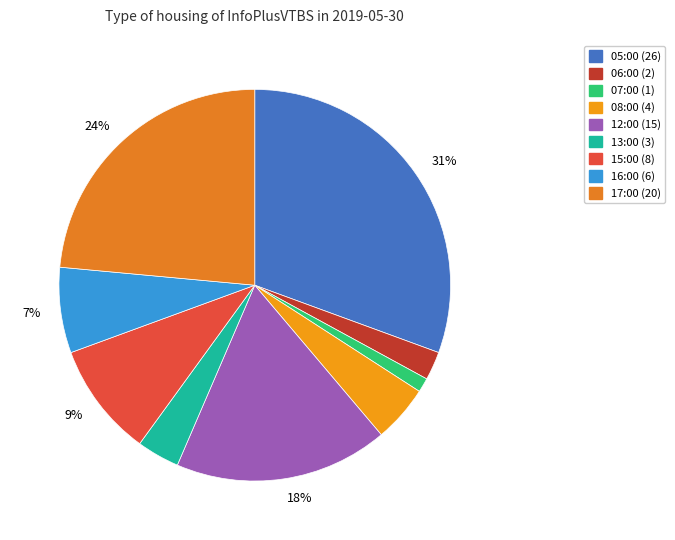

Is there a majority slice in this chart?

No